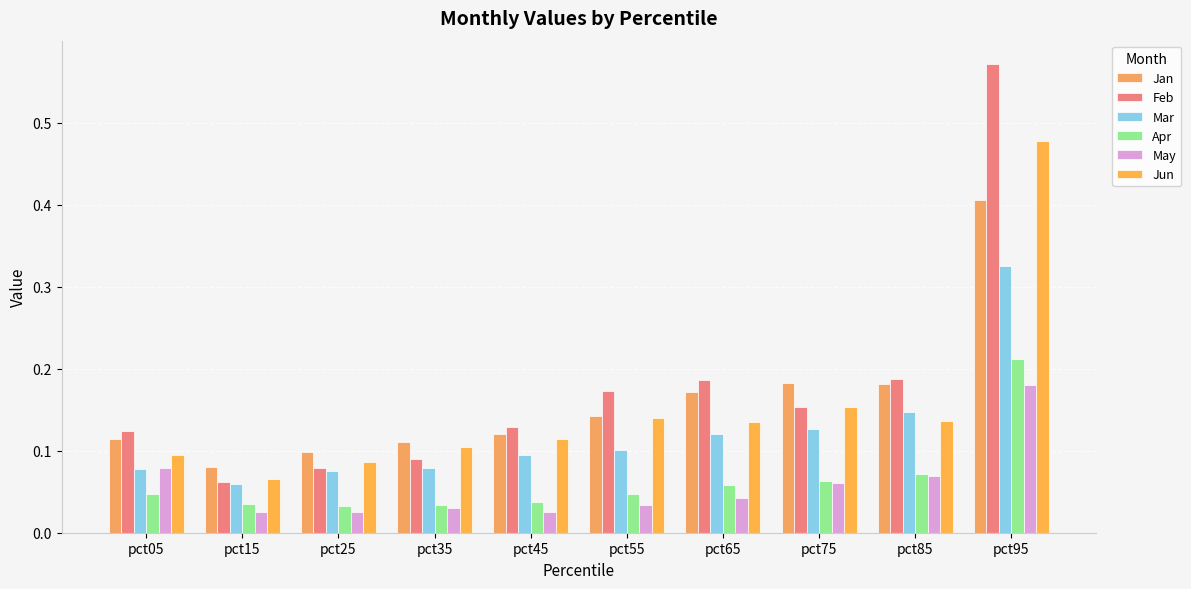

What is the value of the Mar bar at the 6th from the left?

0.1